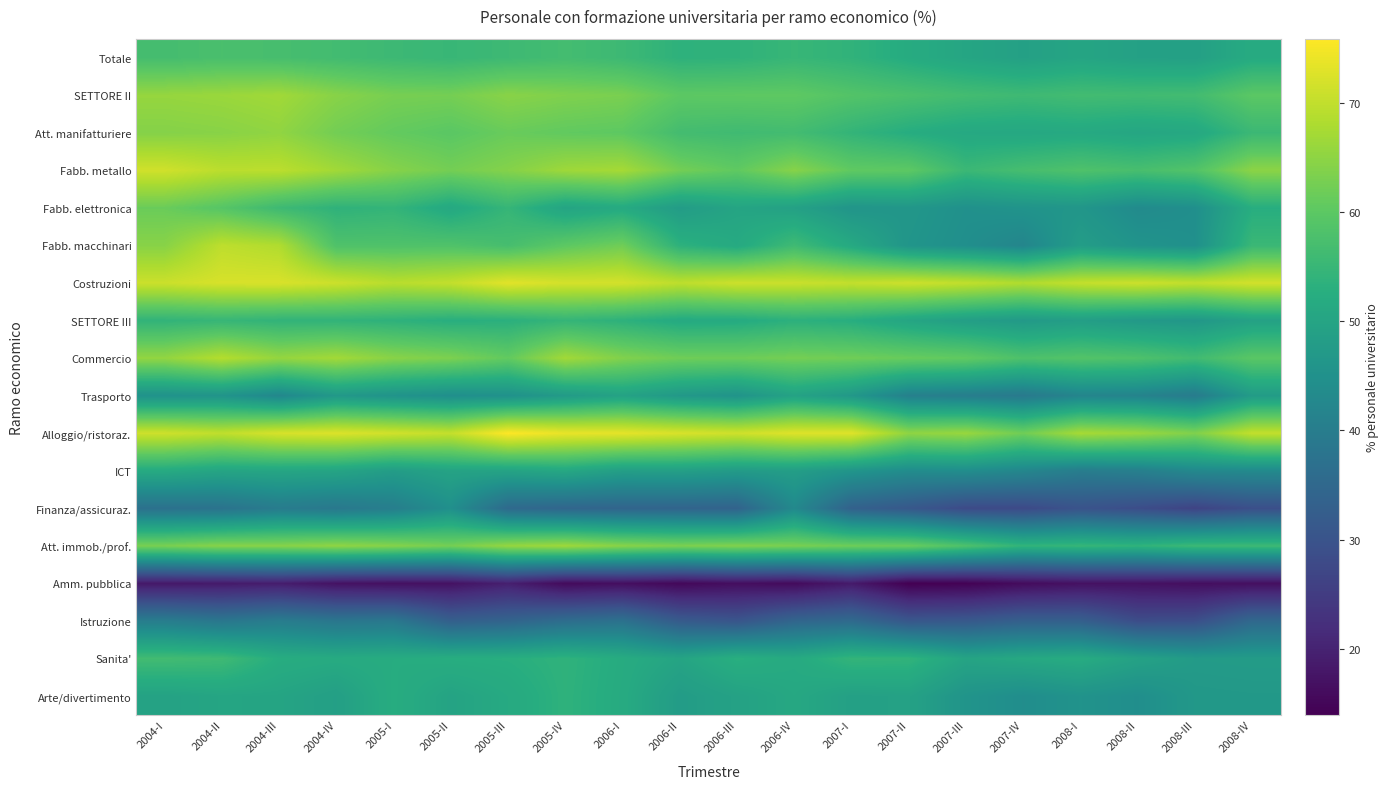

Which has a higher value, 2007-II or 2007-IV?

2007-II